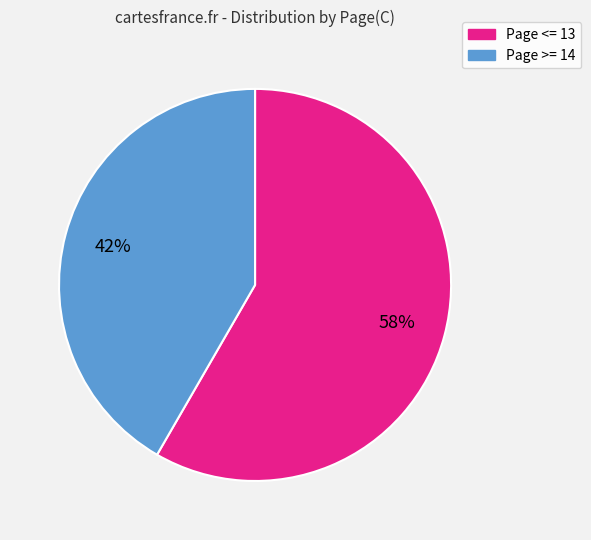

Does any single category account for the majority?

Yes